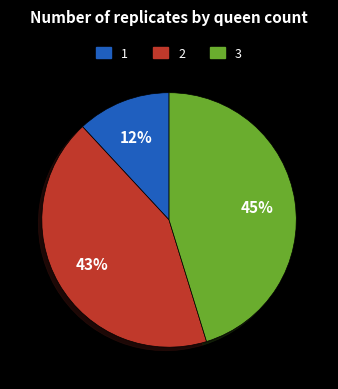

Which category has the biggest portion of the pie?

3